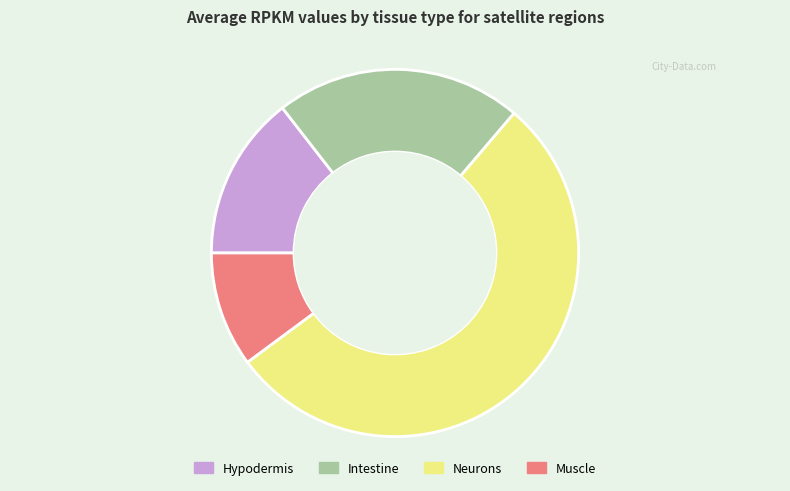

True or false: Muscle accounts for 3% of the total.

False